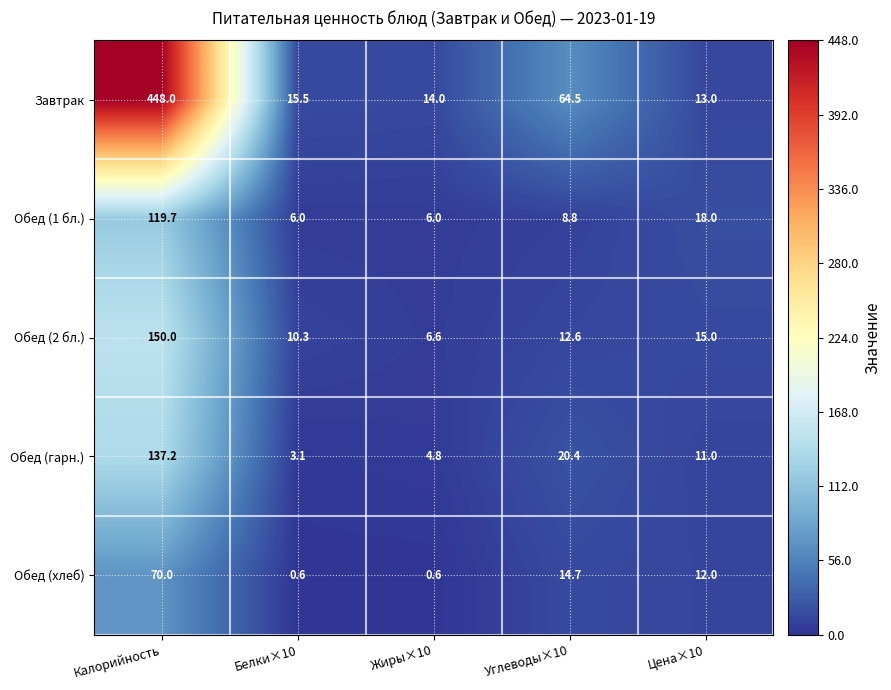

What is the average value of the Обед (1 бл.) series?

31.7